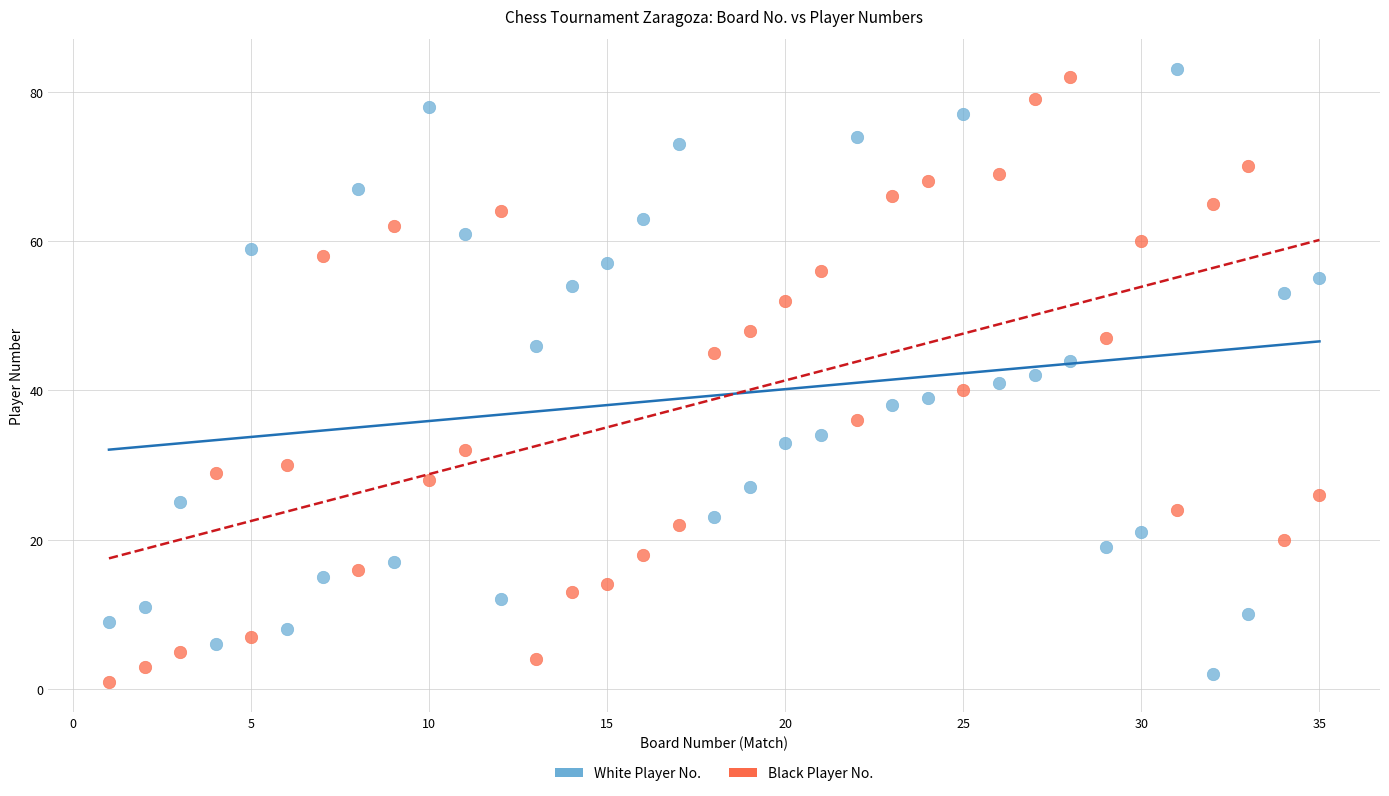

What is the X range (max minus min) for the scatter plot?

34